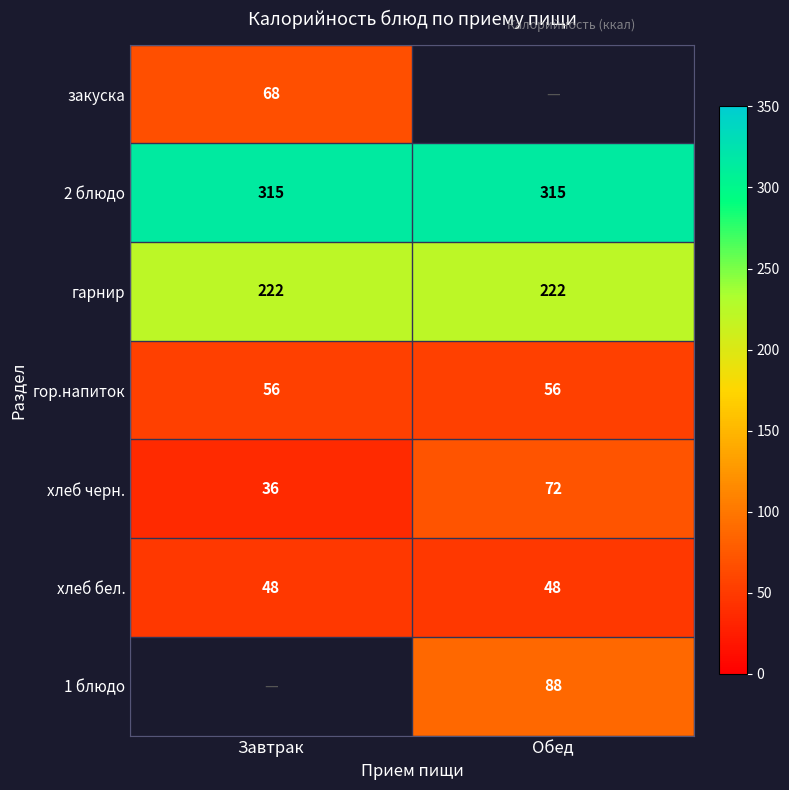

Is it true that гор.напиток equals 16.8 at Обед?

False